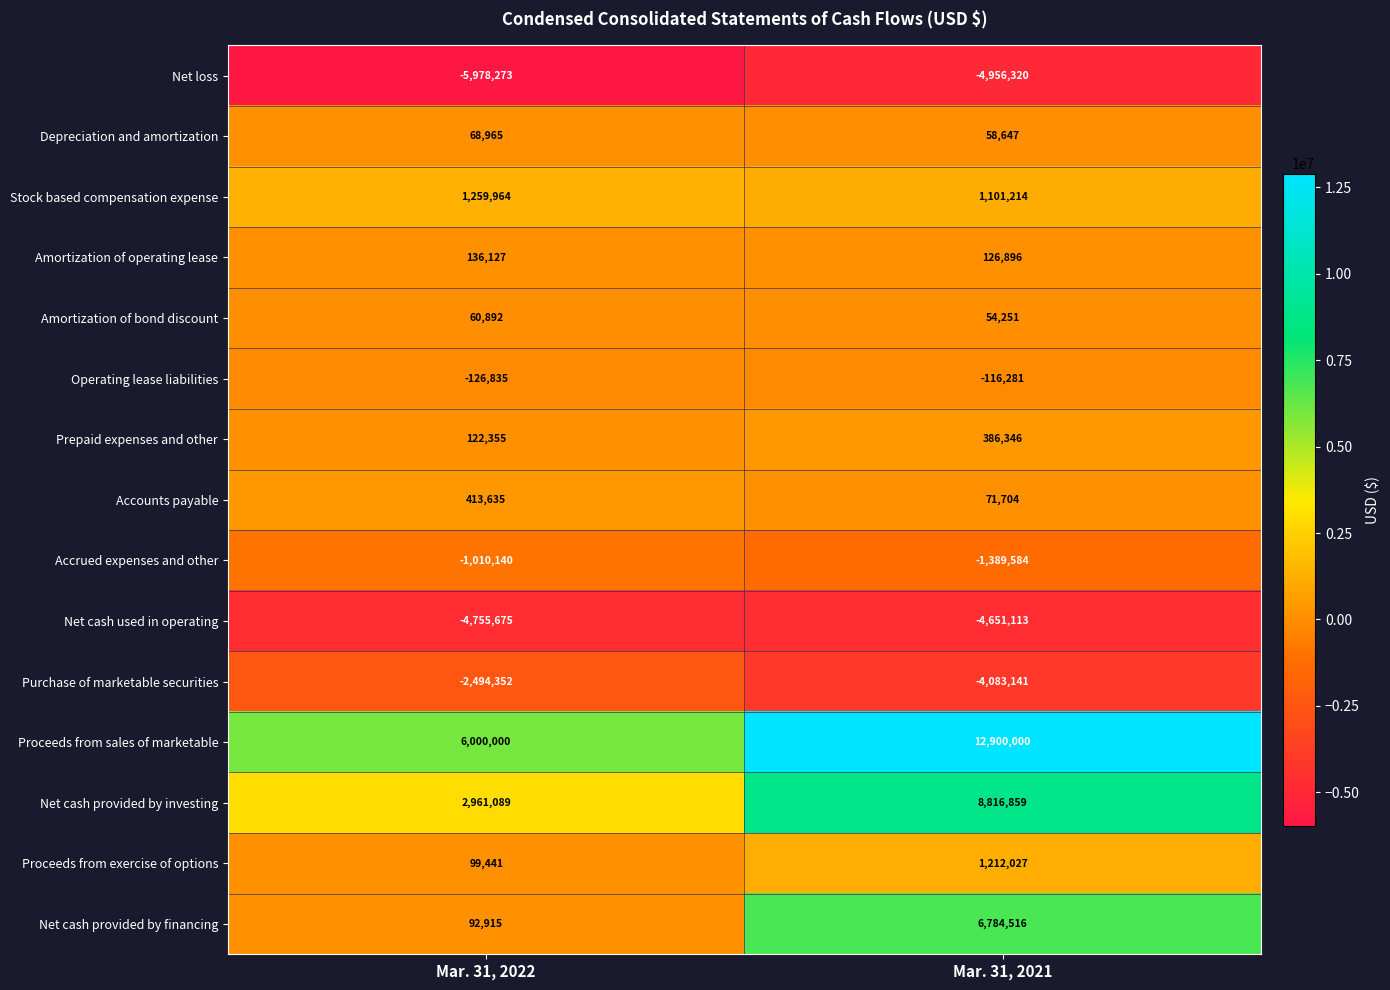

Is it true that Prepaid expenses and other equals 184657 at Mar. 31, 2021?

False